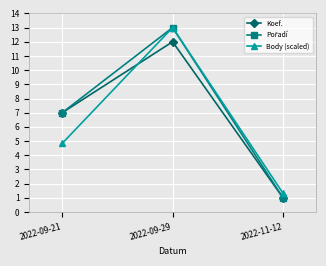

The value of Body (scaled) at 2022-11-12 is 1.3. True or false?

True